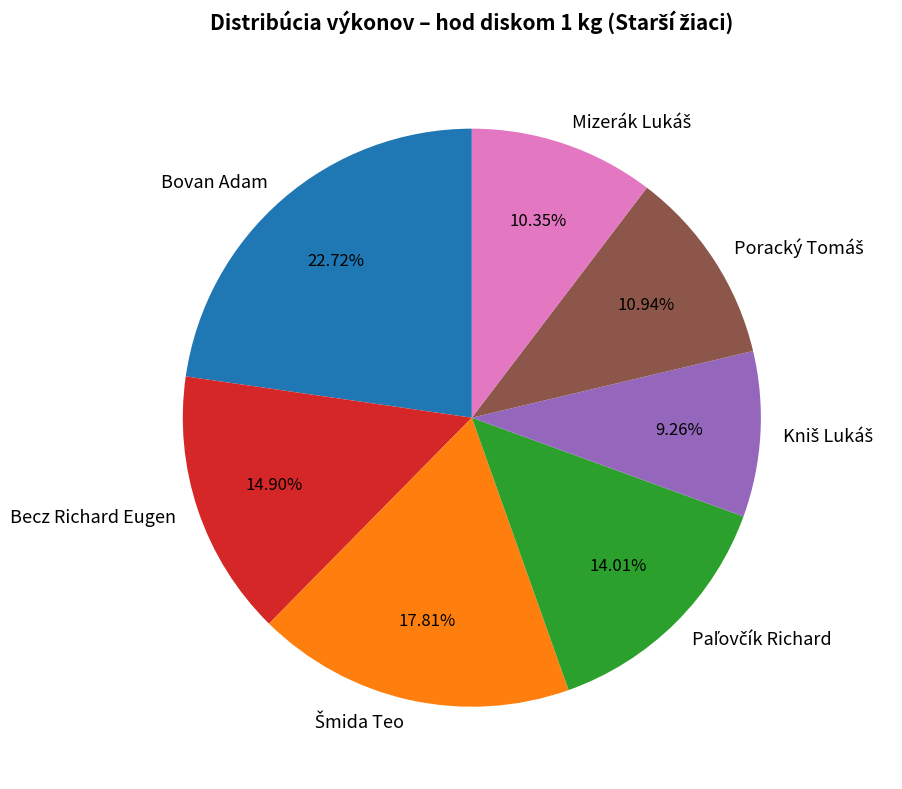

To the nearest percent, what is the average slice percentage?

14%